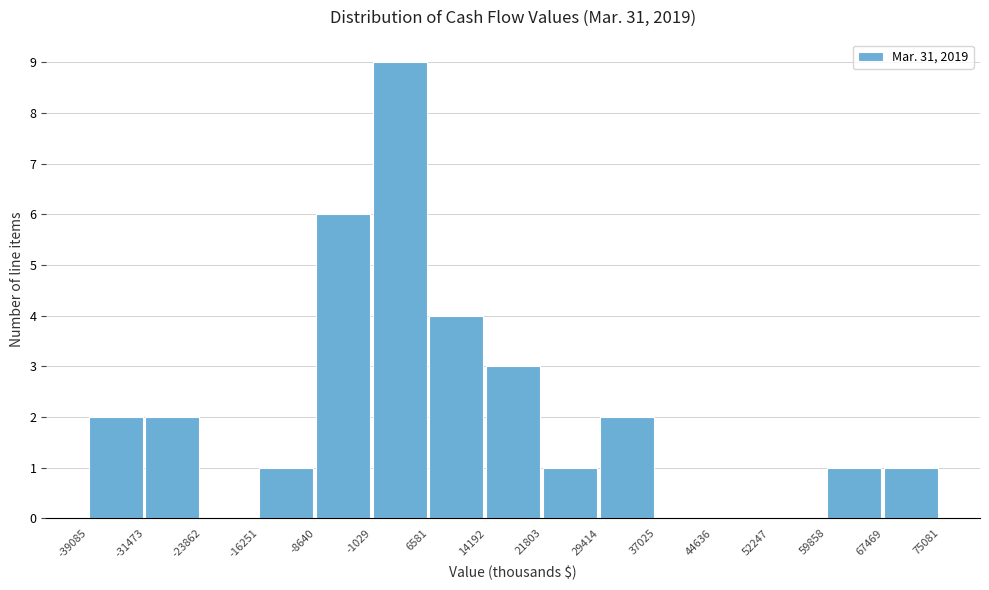

Reading left to right, list every bar in this chart as the range it spans on the x-axis followed by its height. The values are not printed on the chart, so give them approximately, as read against the axis.

-39085 to -31473: 2
-31473 to -23862: 2
-23862 to -16251: 0
-16251 to -8640: 1
-8640 to -1029: 6
-1029 to 6581: 9
6581 to 14192: 4
14192 to 21803: 3
21803 to 29414: 1
29414 to 37025: 2
37025 to 44636: 0
44636 to 52247: 0
52247 to 59858: 0
59858 to 67469: 1
67469 to 75081: 1